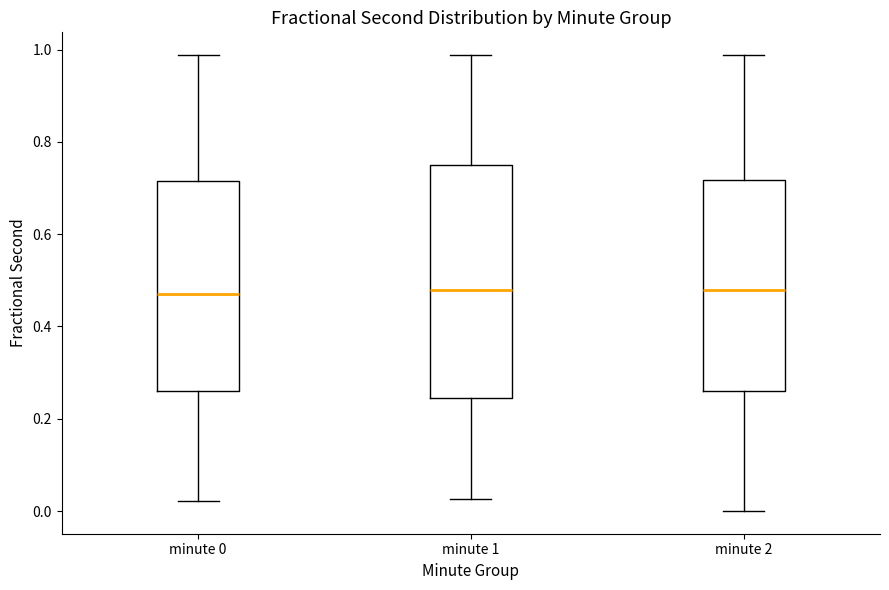

Comparing the boxes themselves (not the whiskers), which one is the tallest?

minute 1